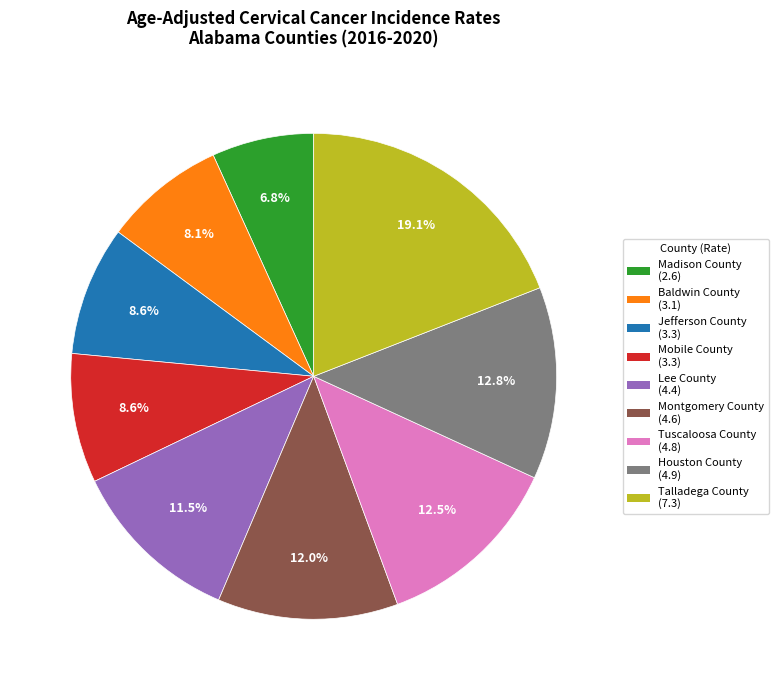

To the nearest percent, what is the difference between the largest and smallest slice percentages?

12%